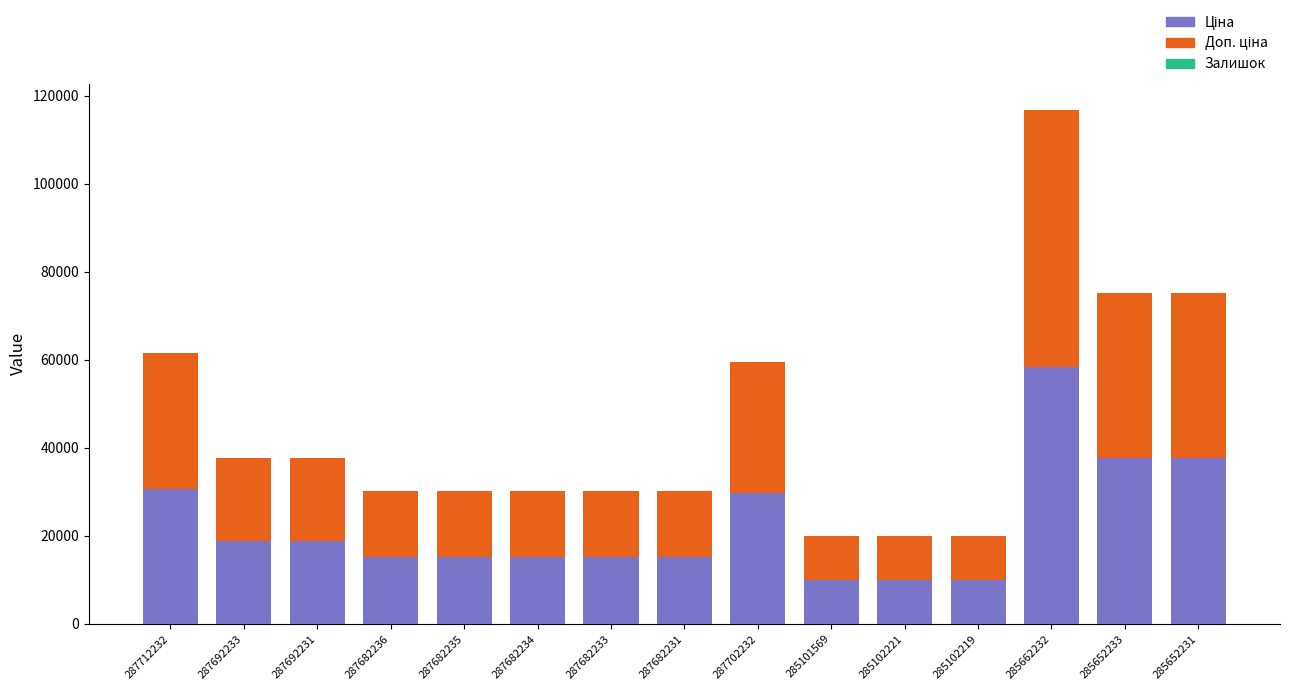

At which category is the sum across all series the highest?

285662232